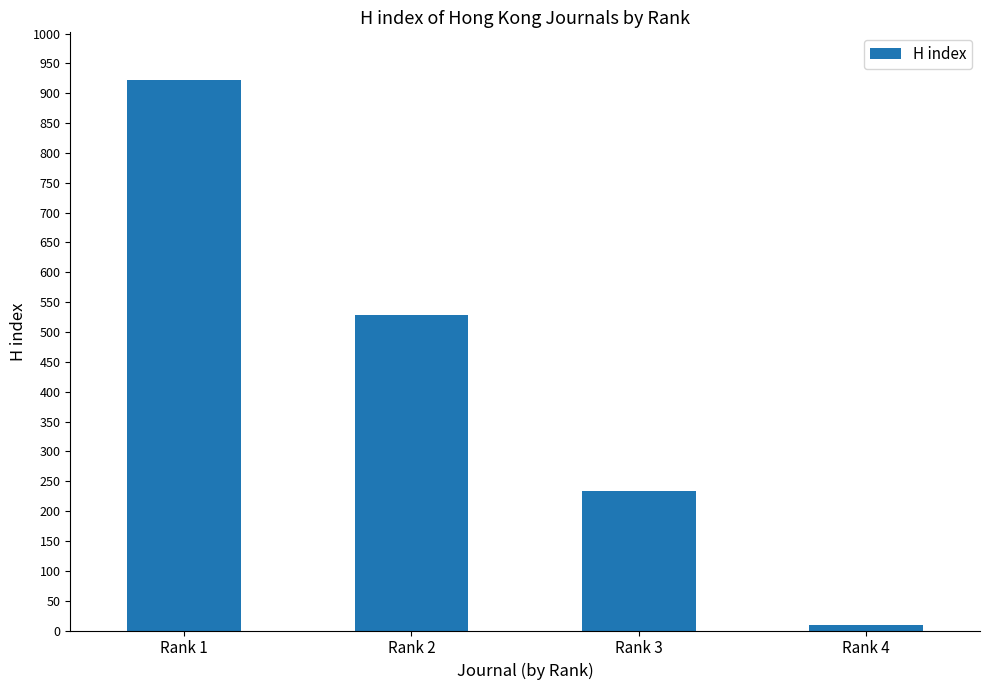

What is the difference between the second highest and minimum values?

519